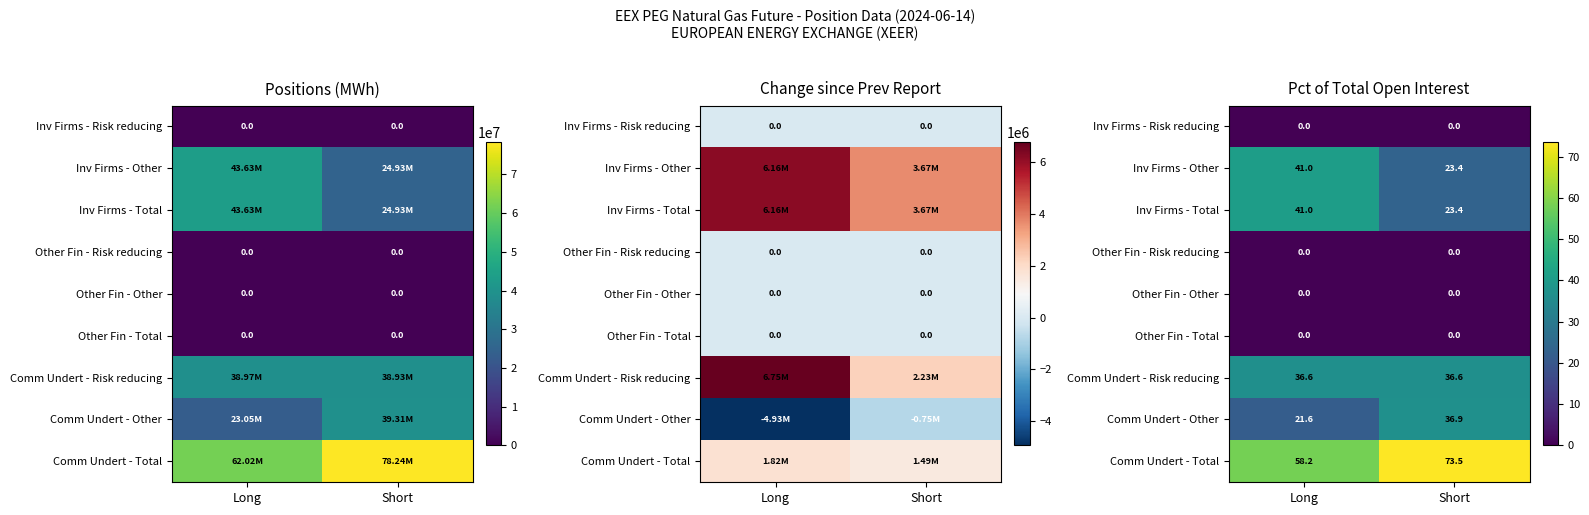

Which category has the highest value in the Comm Undert - Total series?

Short